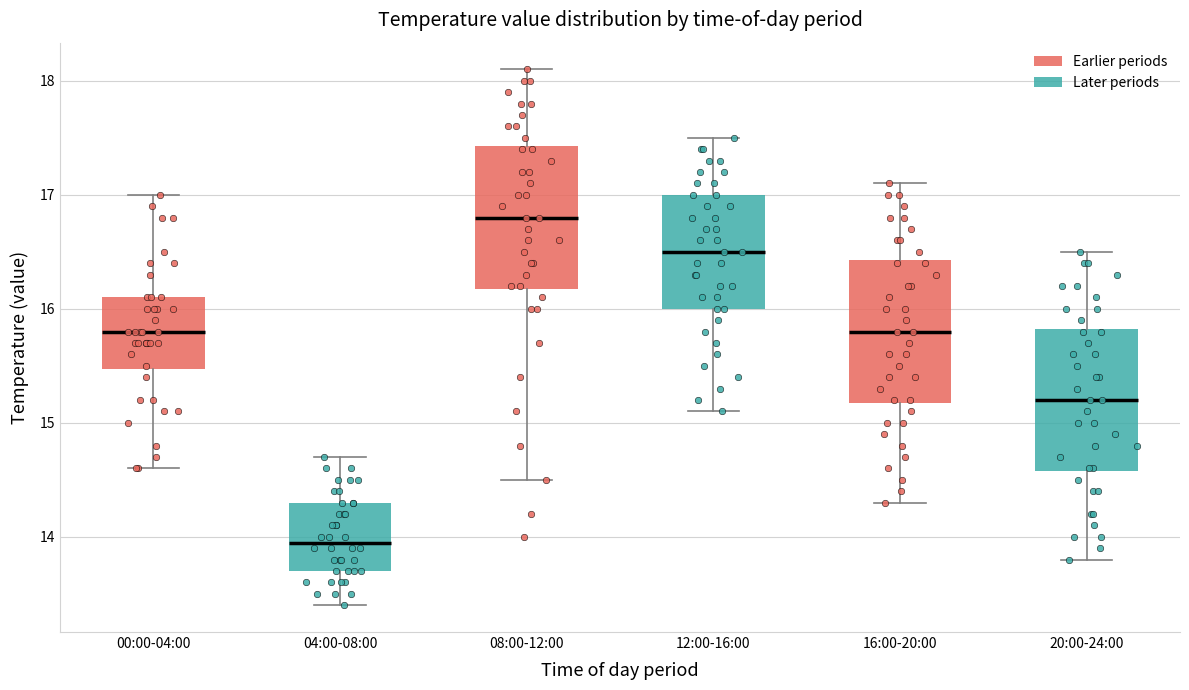

Which box's median line is the lowest?

04:00-08:00